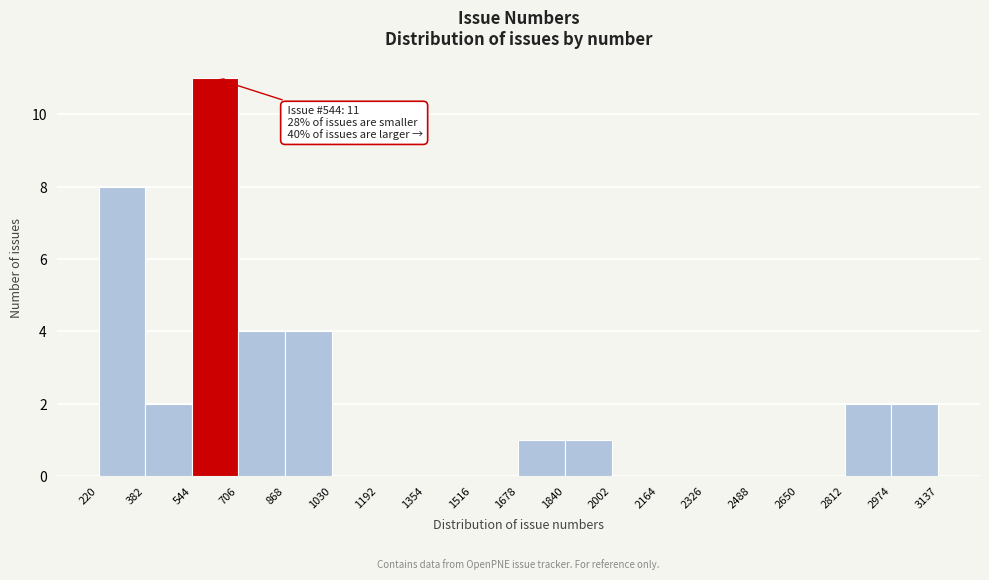

Over which range of the x-axis is the bar tallest?

544 to 706